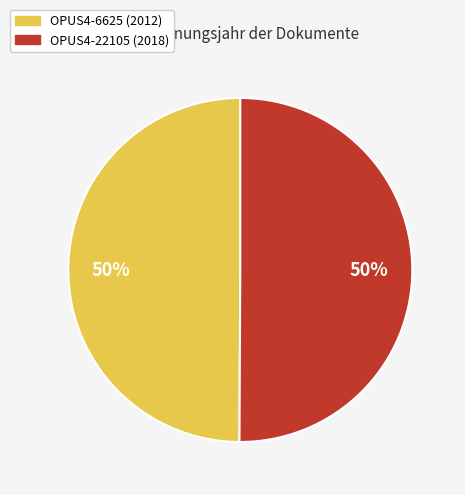

Approximately how many times larger is the value at OPUS4-22105 compared to OPUS4-6625?

1.0